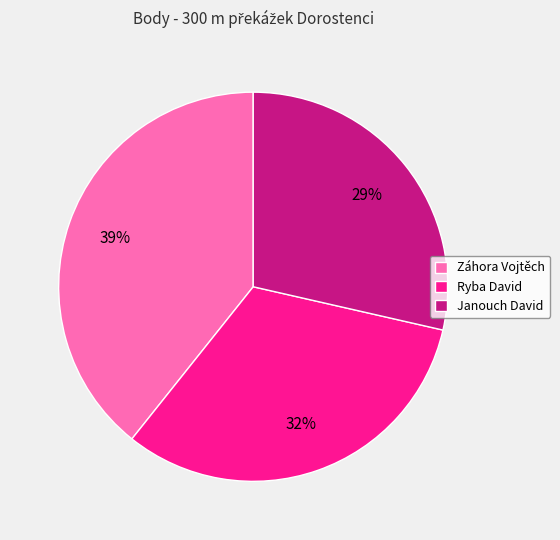

Is it true that Janouch David is 29% of the pie?

True